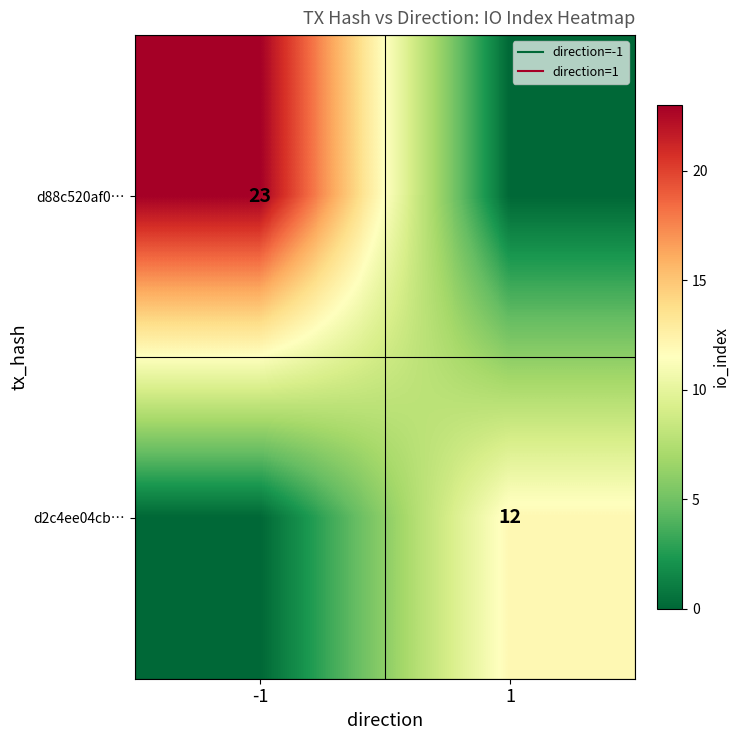

The value of d2c4ee04cb… at 1 is 8. True or false?

False